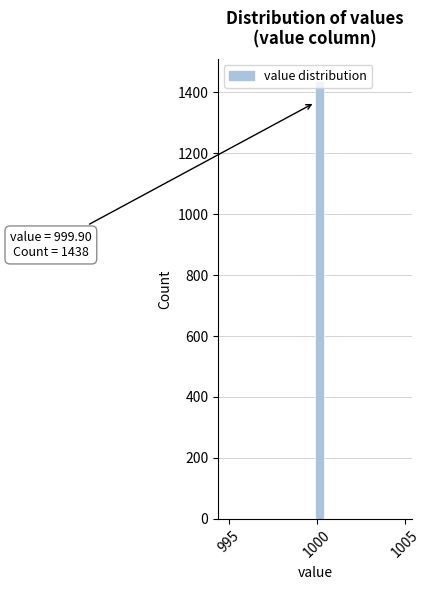

Read against the x-axis, roughly where is the centre of the tallest bar?

1000.0